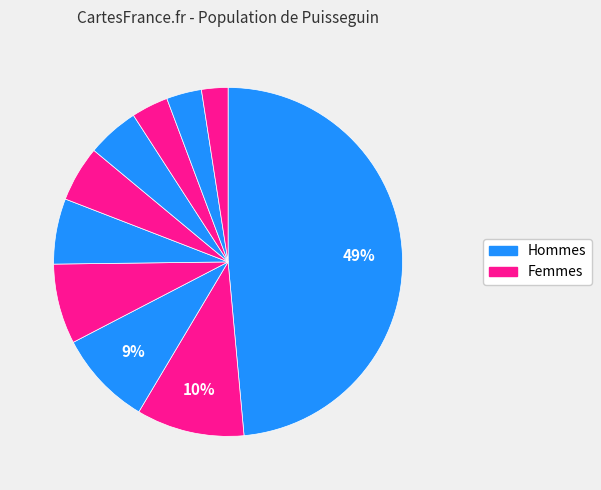

How many slices are in this pie chart?

10